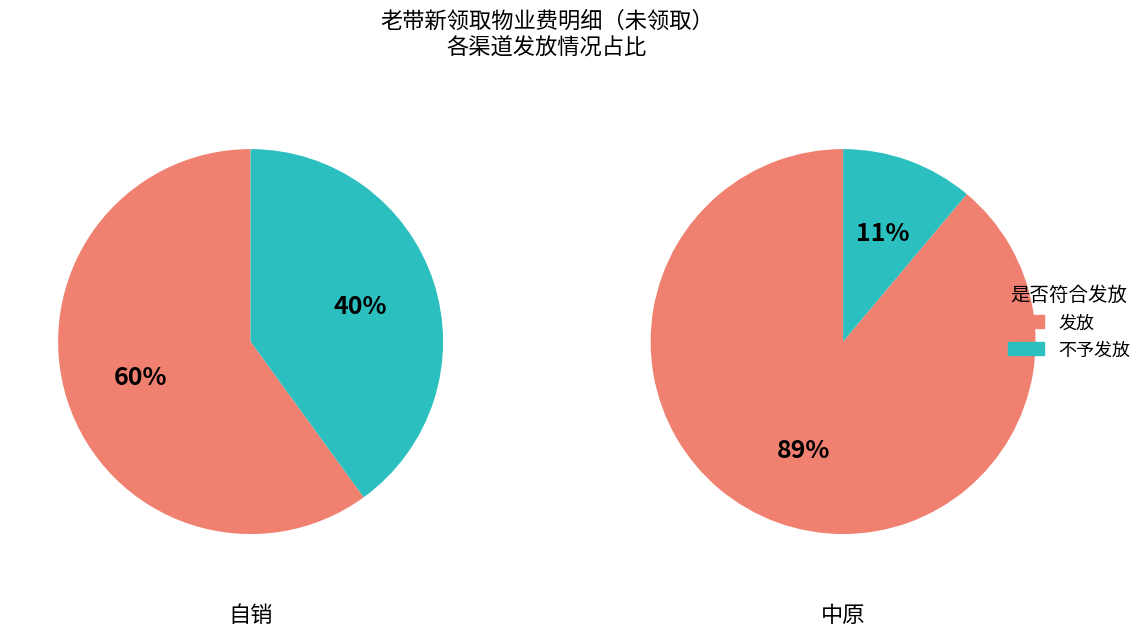

Which category has the smallest portion of the pie?

不予发放